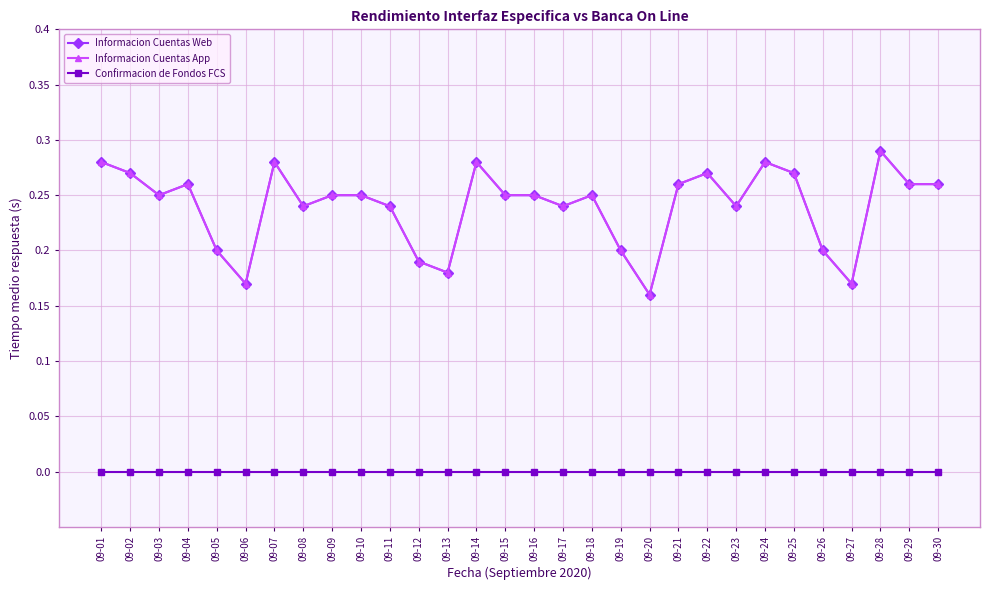

Is this an area chart (filled region under the line)?

No